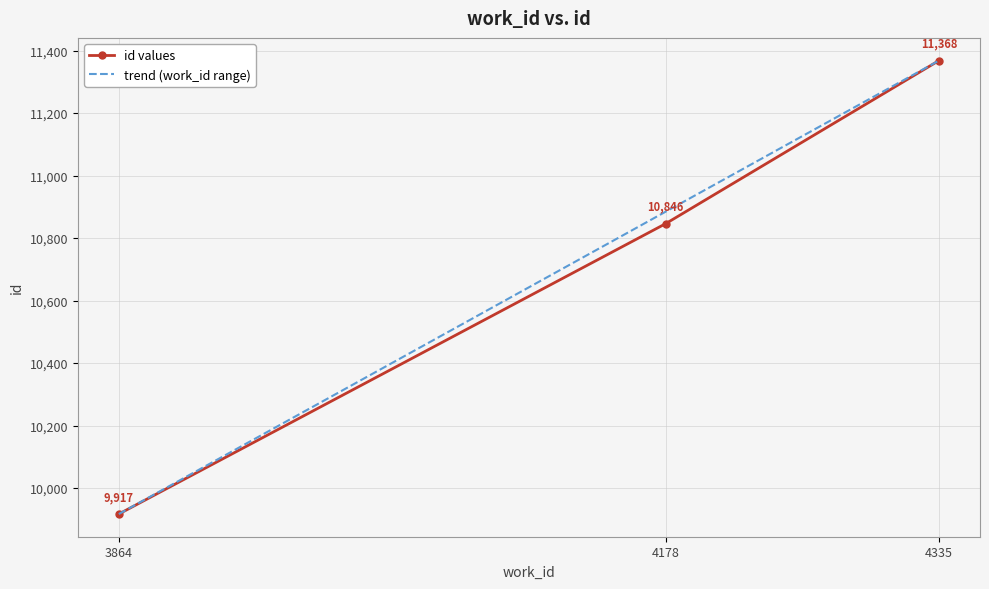

What is the difference between the second highest and minimum values in the id values series?

929.0